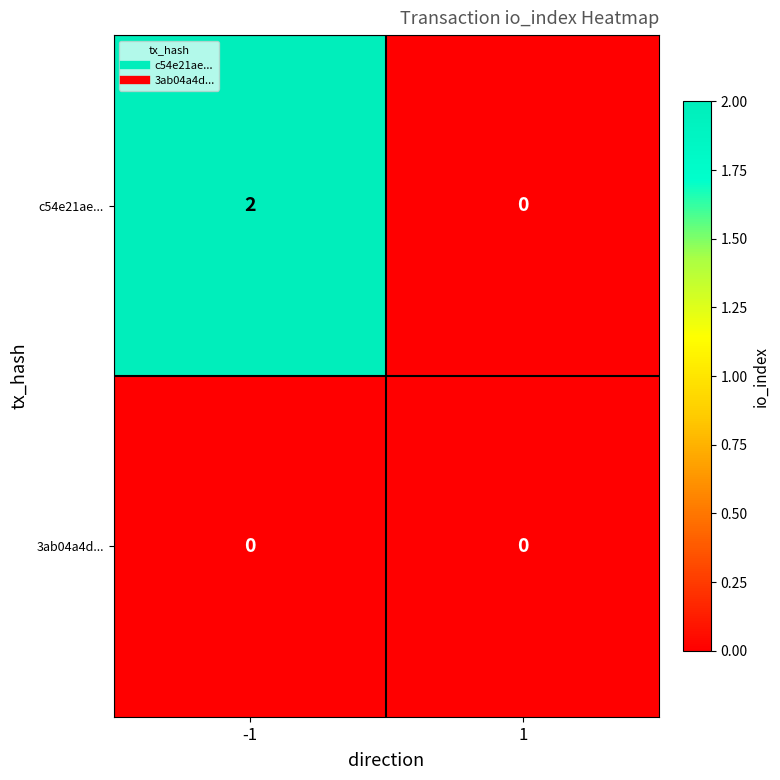

Is it true that c54e21ae... equals 1 at -1?

False